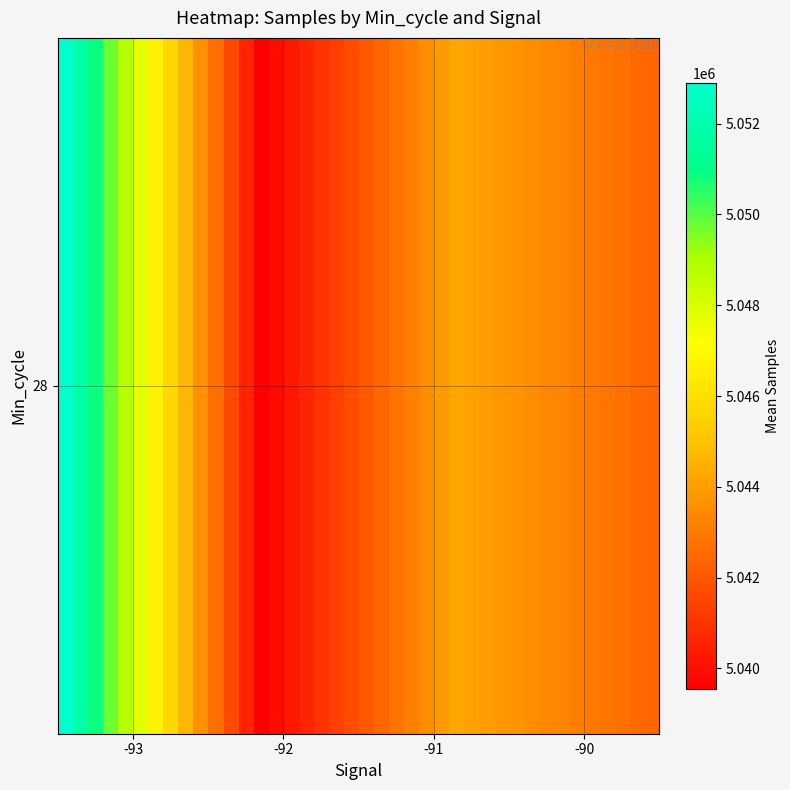

Count the number of categories in the chart.

40